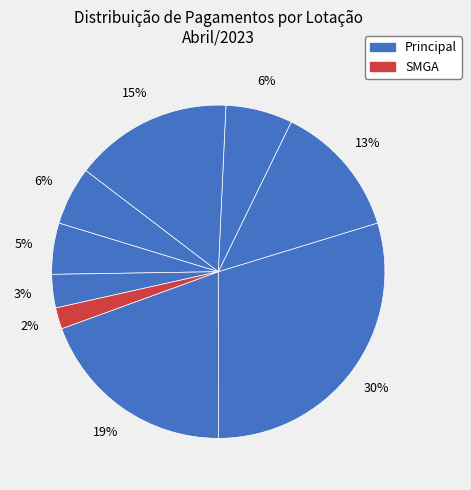

Does any single category account for the majority?

No